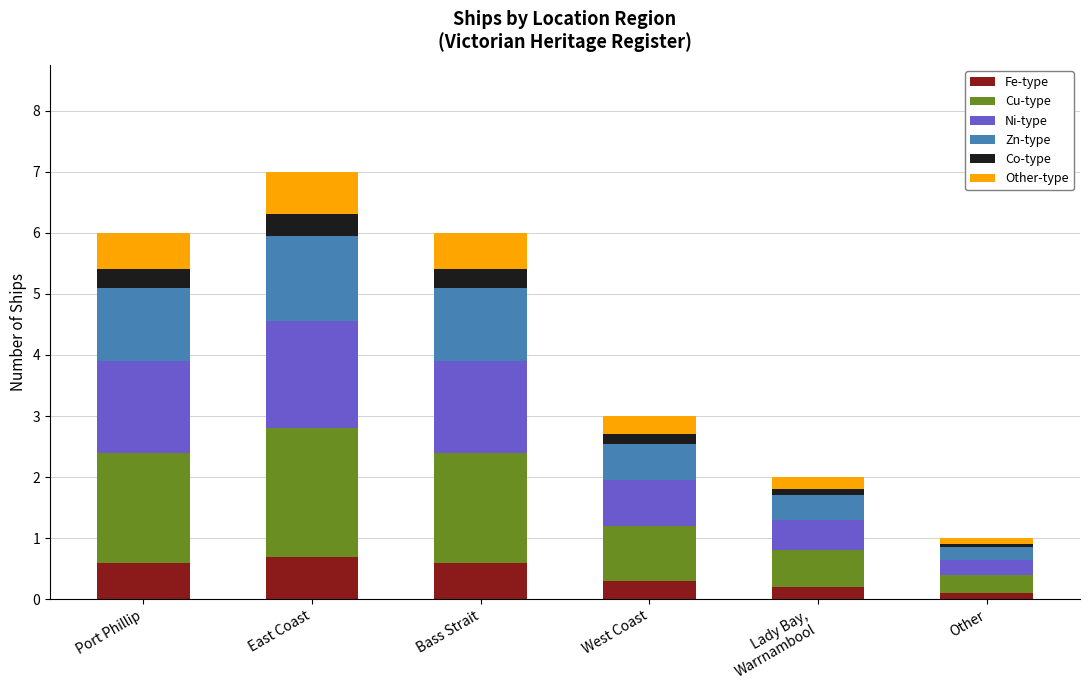

What is the highest value of the Fe-type series?

0.7